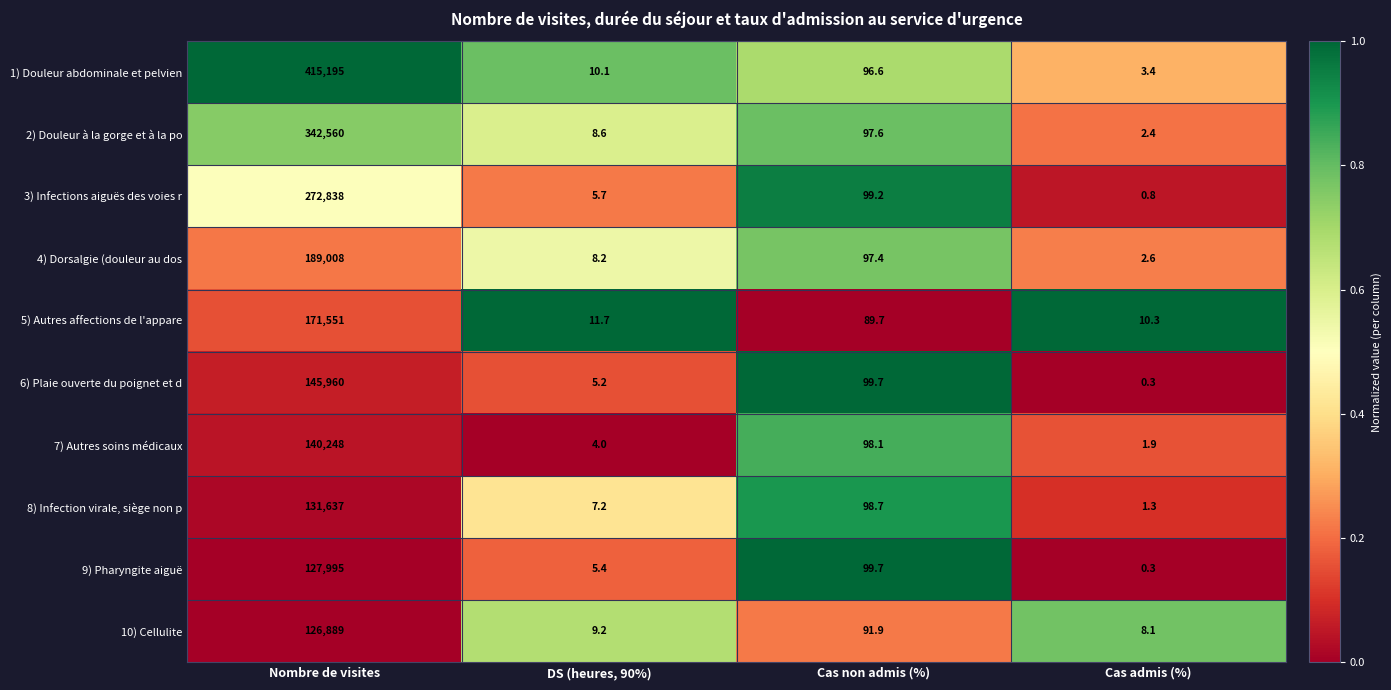

What is the maximum value shown in the chart?

415195.0